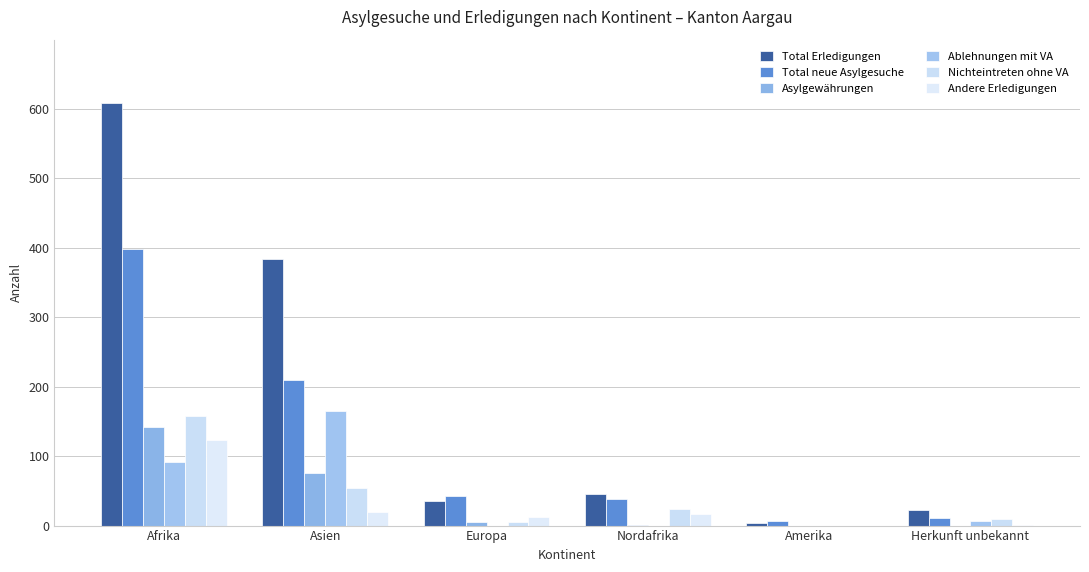

How many groups of bars are there?

6